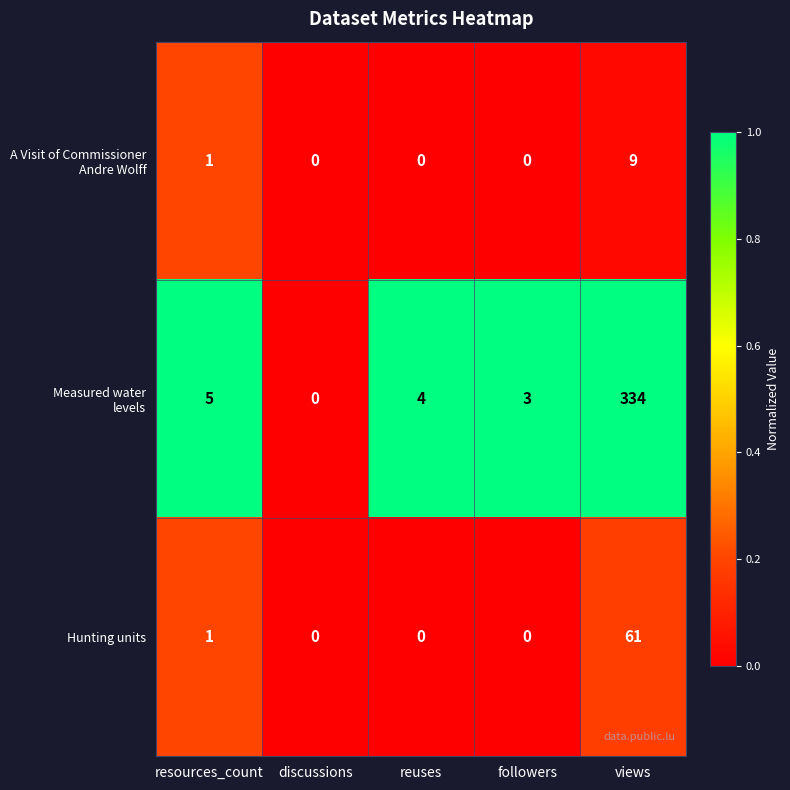

What is the maximum value shown in the chart?

334